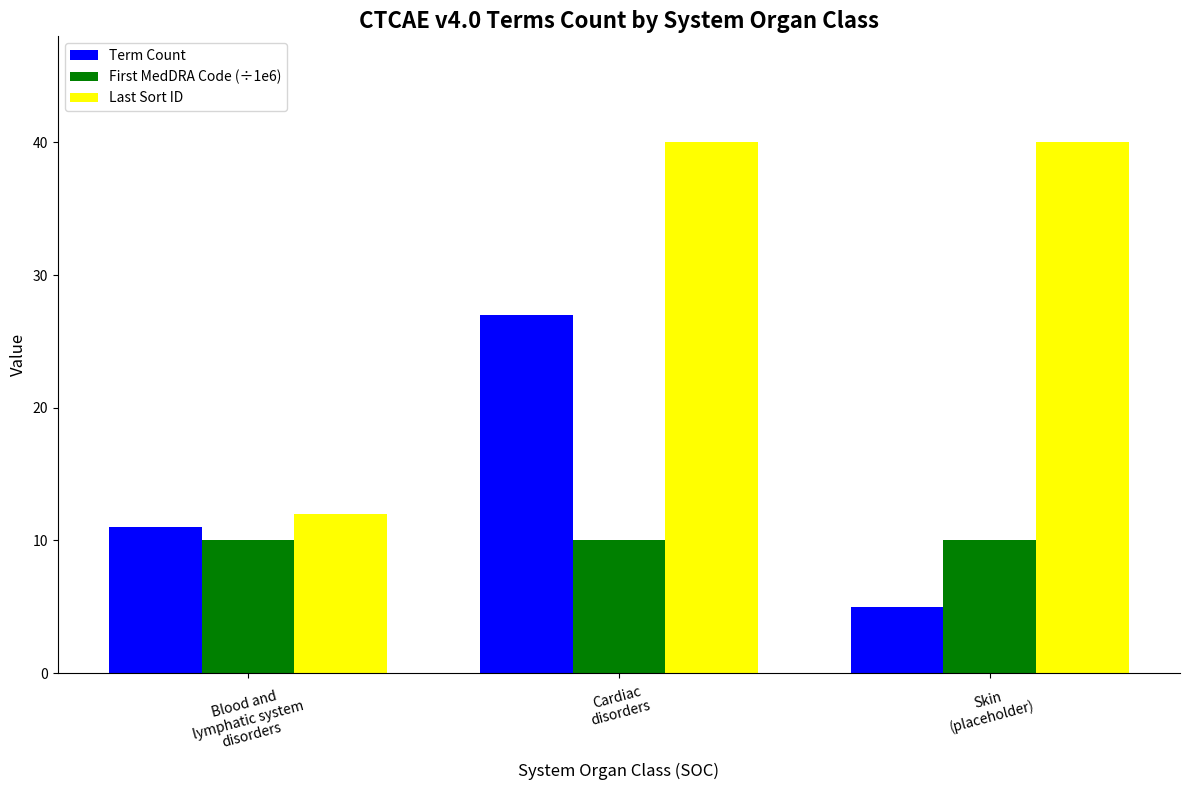

Which series has the widest spread of values?

Last Sort ID